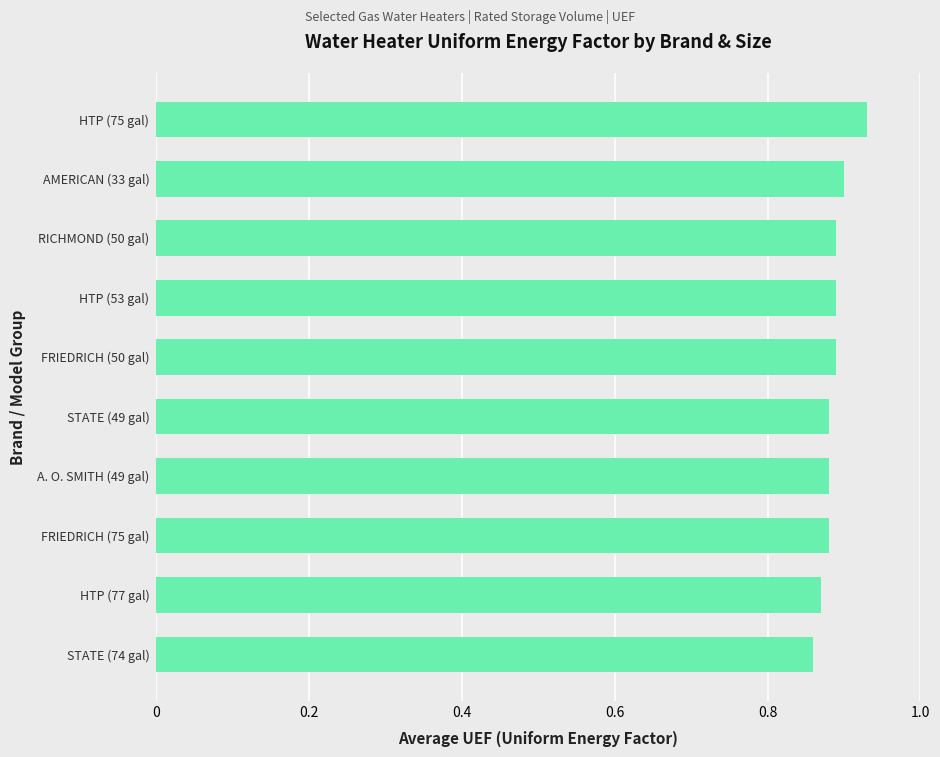

True or false: the data shows 1.3 at A. O. SMITH (49 gal).

False